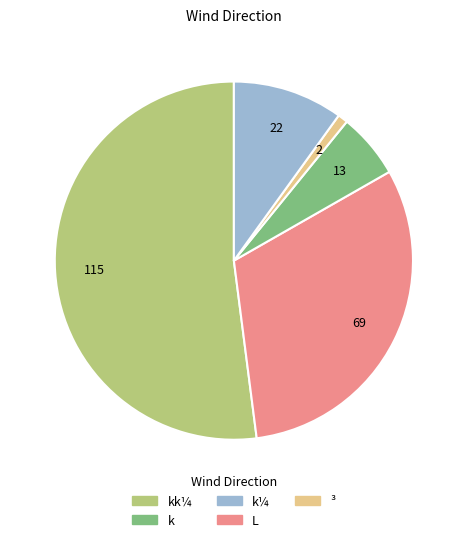

Is there a majority slice in this chart?

Yes